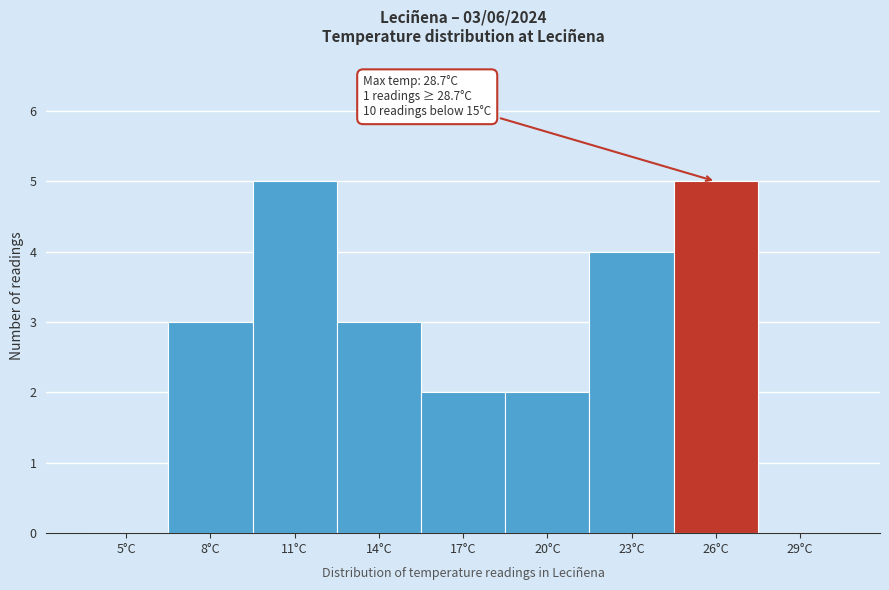

Reading right to left, transcribe all the data shown in this chart.

29°C=0	26°C=5	23°C=4	20°C=2	17°C=2	14°C=3	11°C=5	8°C=3	5°C=0